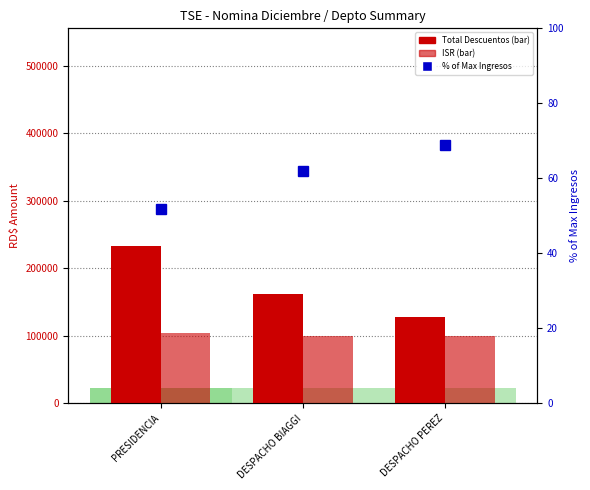

Are the bars horizontal?

No